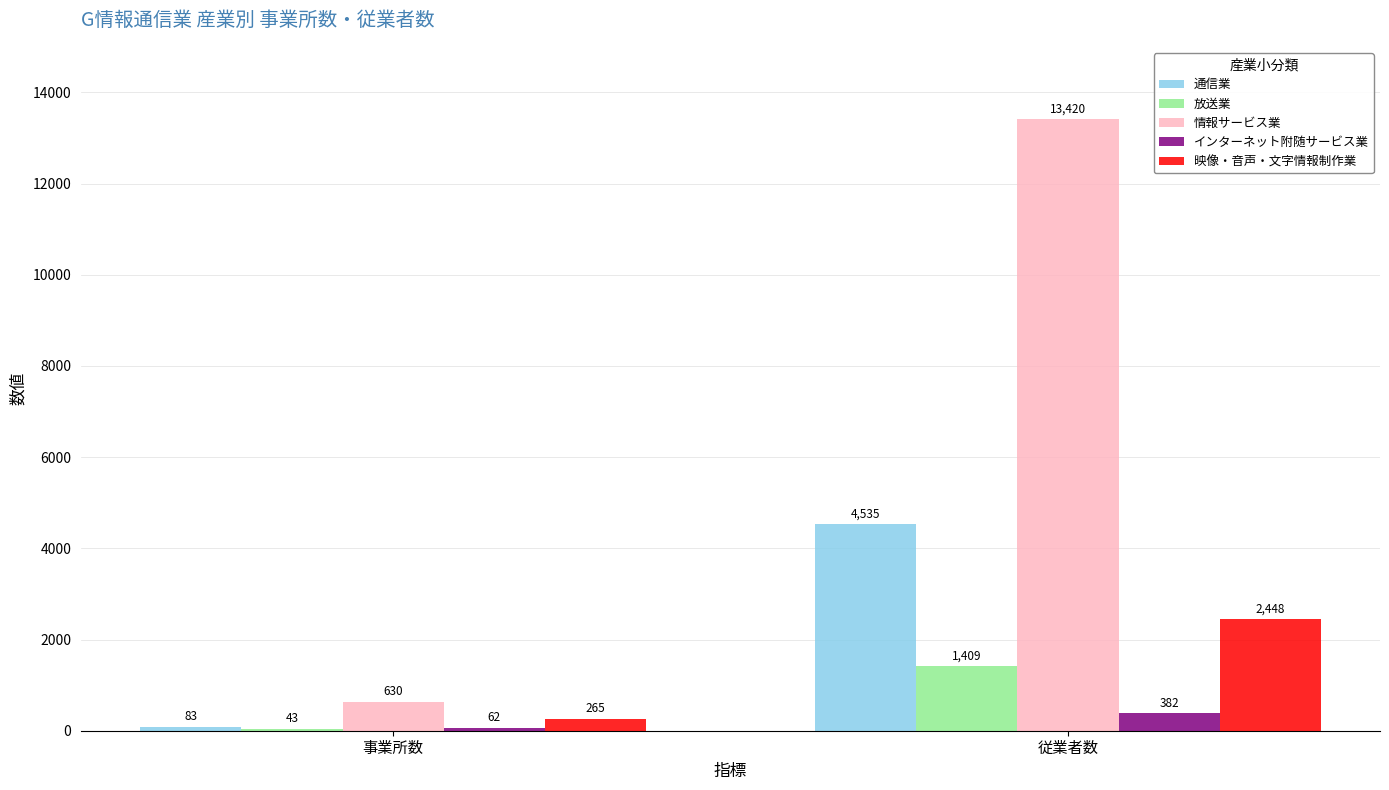

The value of インターネット附随サービス業 at 従業者数 is 382. True or false?

True